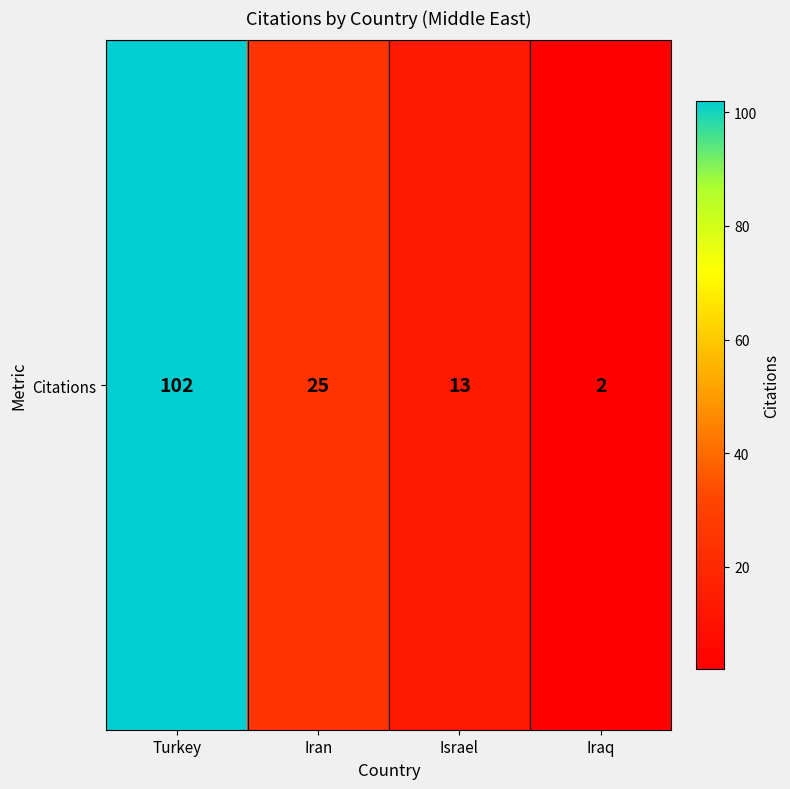

Reading left to right, extract all data points from this chart.

Turkey=102	Iran=25	Israel=13	Iraq=2